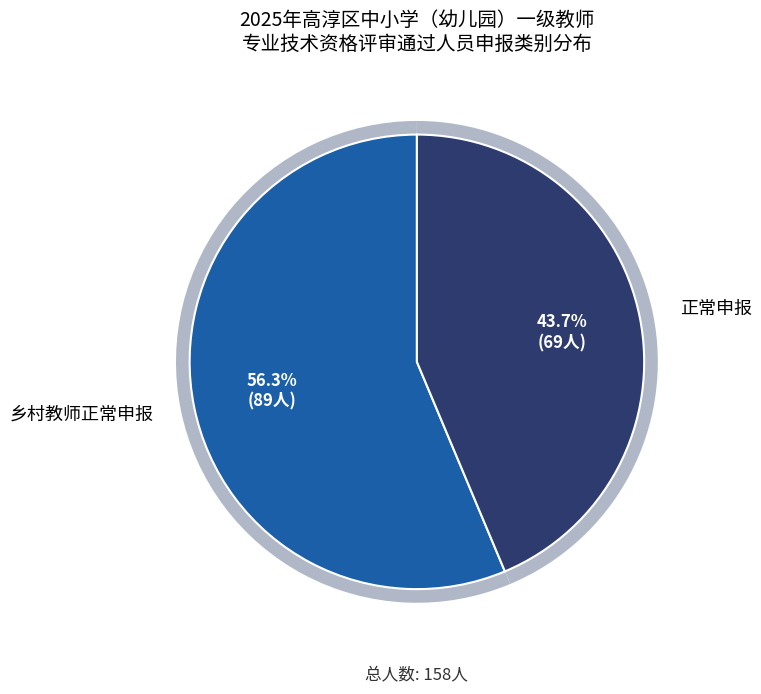

To the nearest percent, what portion does 乡村教师正常申报 represent?

56%